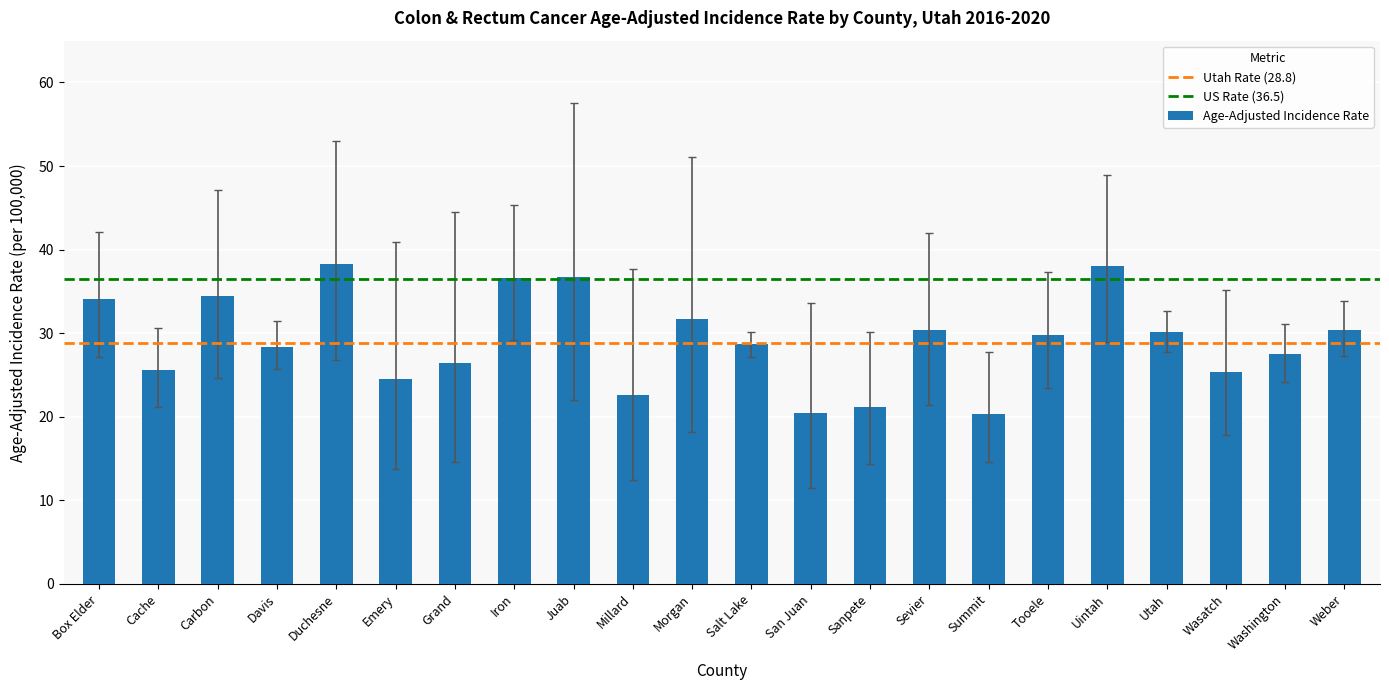

What value does the data have at Carbon?

34.4